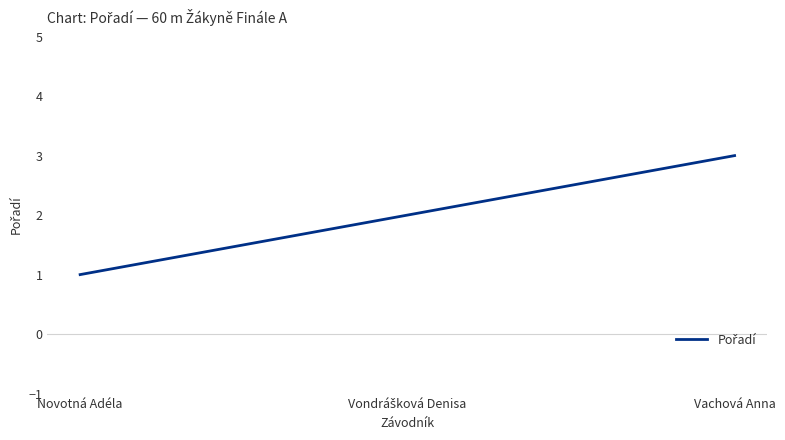

How many lines are shown in the chart?

1